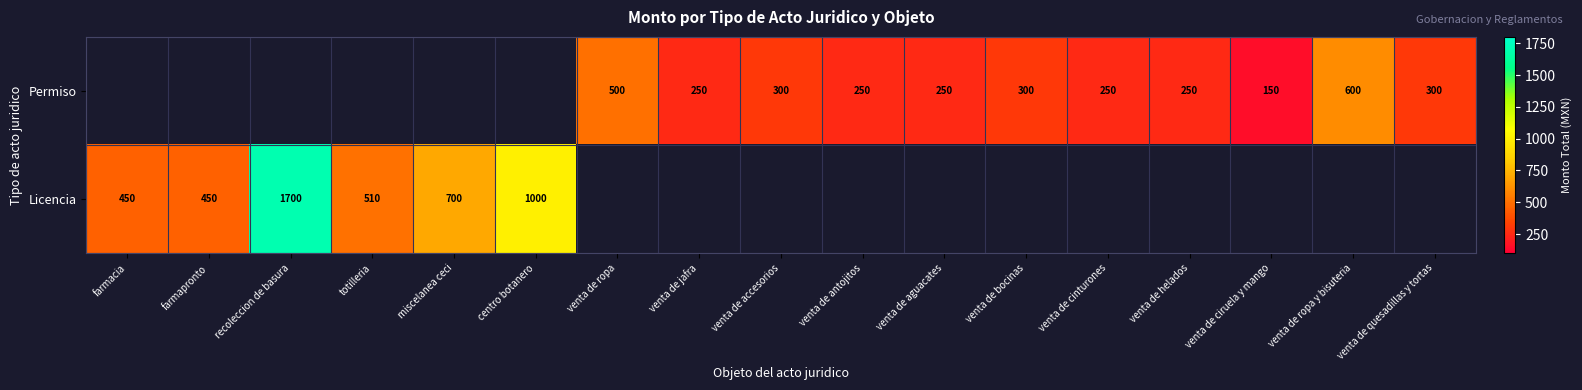

Is it true that Permiso equals 54 at venta de antojitos?

False